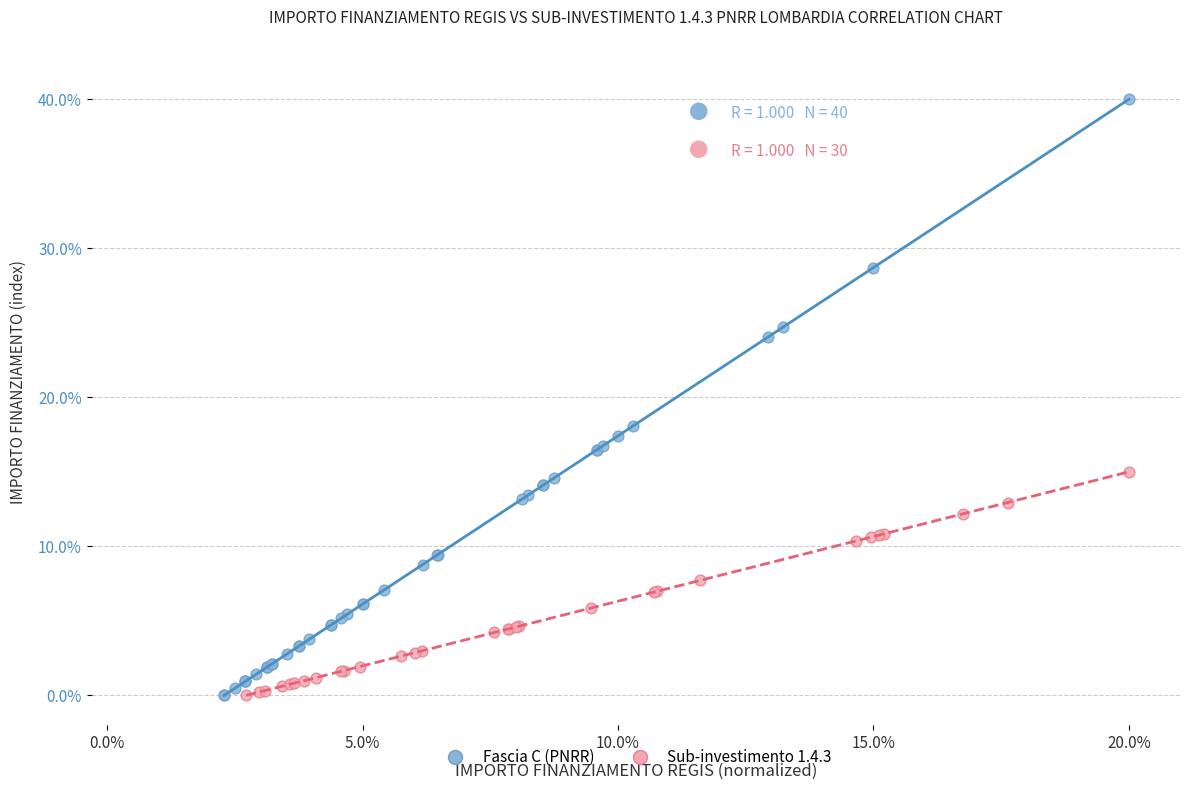

Which series has the widest spread of Y values?

Fascia C (PNRR)